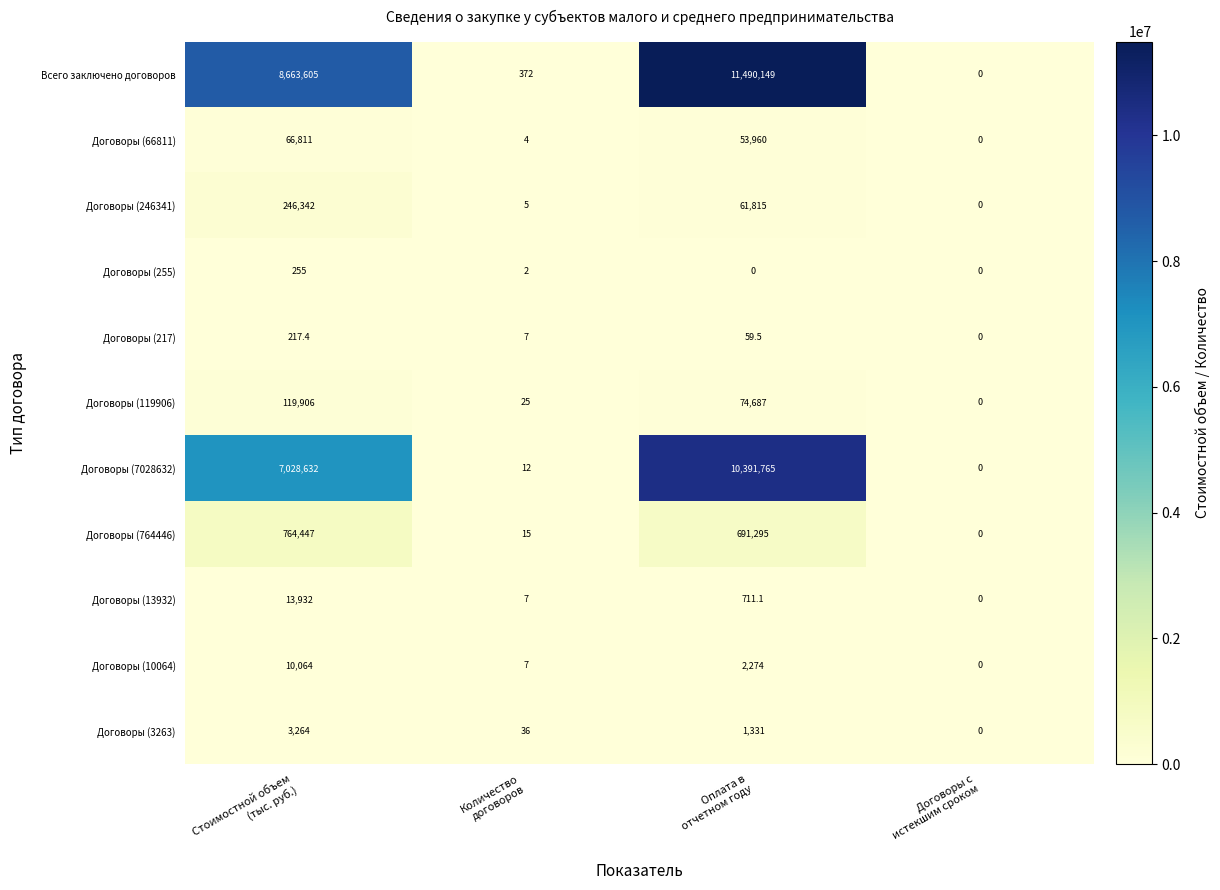

What is the spread (max minus min) of values at Стоимостной объем
(тыс. руб.)?

8663387.6